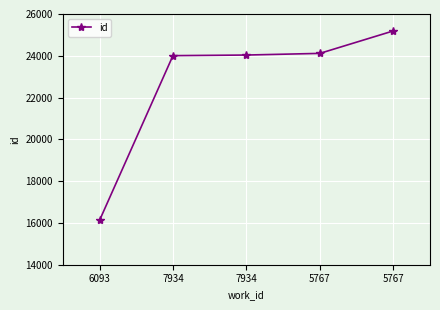

How many categories are shown in the chart?

5